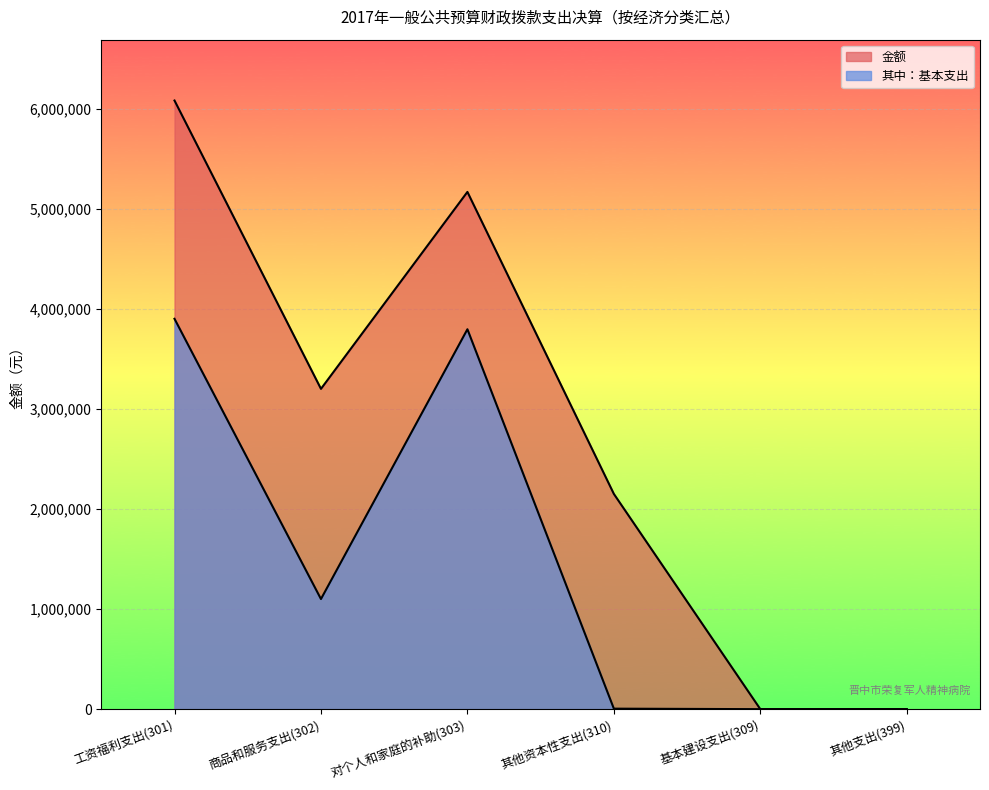

Where does the 金额 series first go above 3201740?

工资福利支出(301)